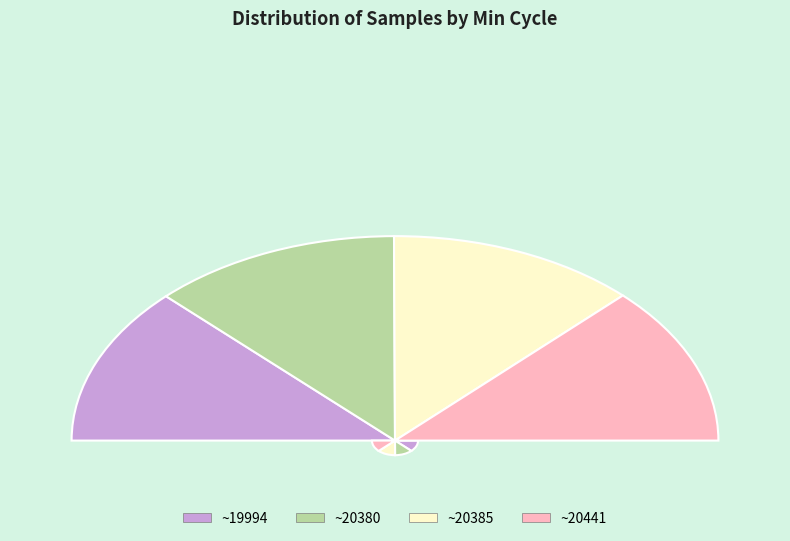

Is there any slice that represents more than half of the pie?

No